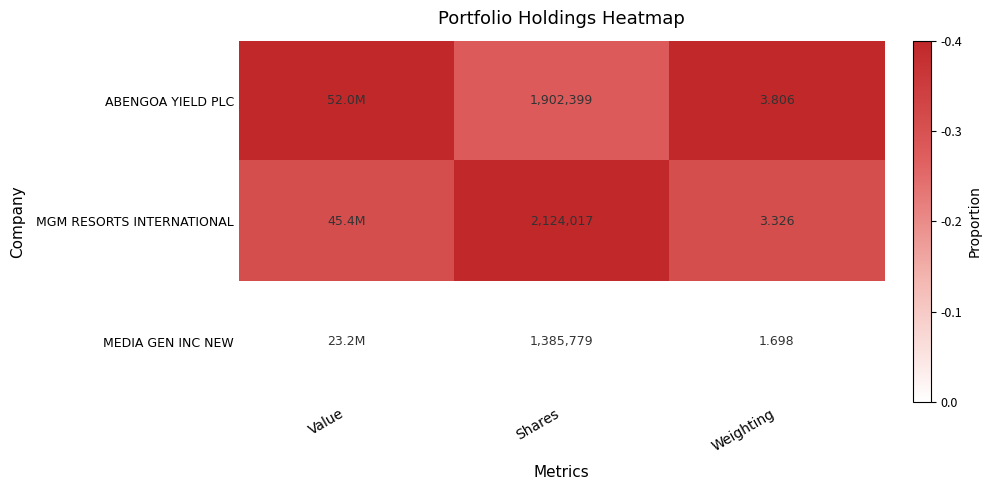

Is the value of MEDIA GEN INC NEW at Weighting greater than the value of MGM RESORTS INTERNATIONAL at Shares?

No